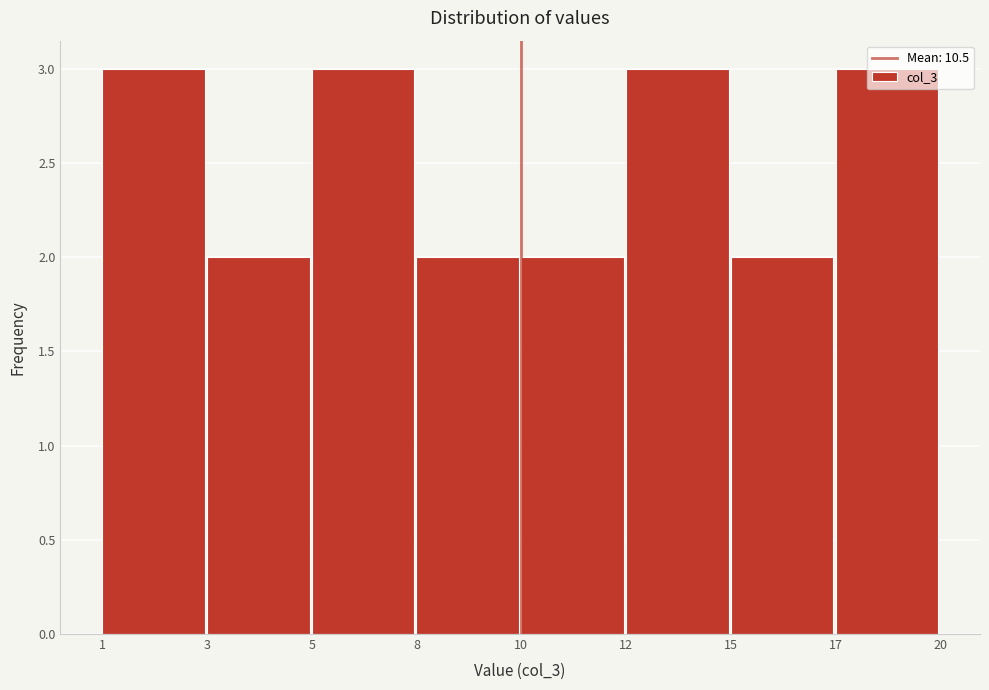

What is the sum of the values at 17 and 5?

6